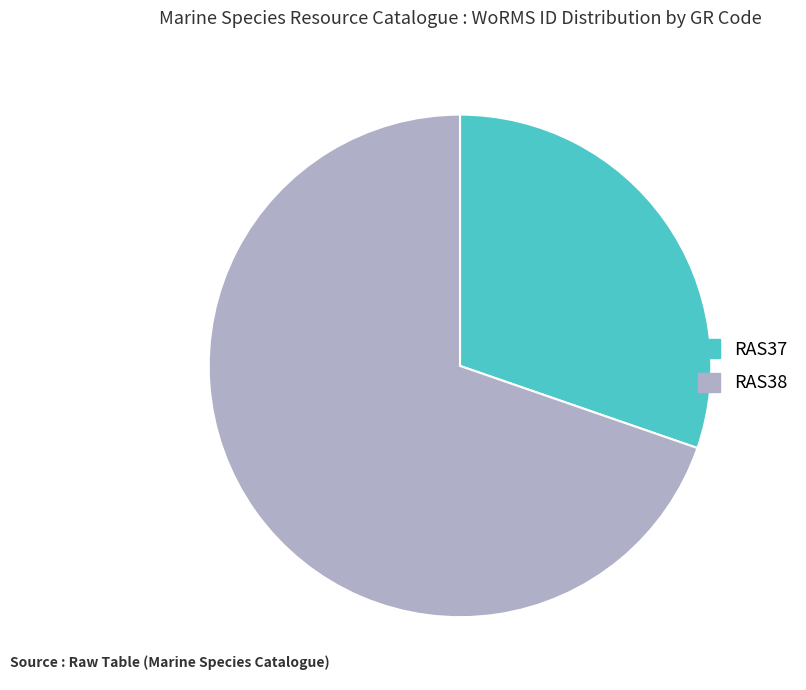

Is there any slice that represents more than half of the pie?

Yes